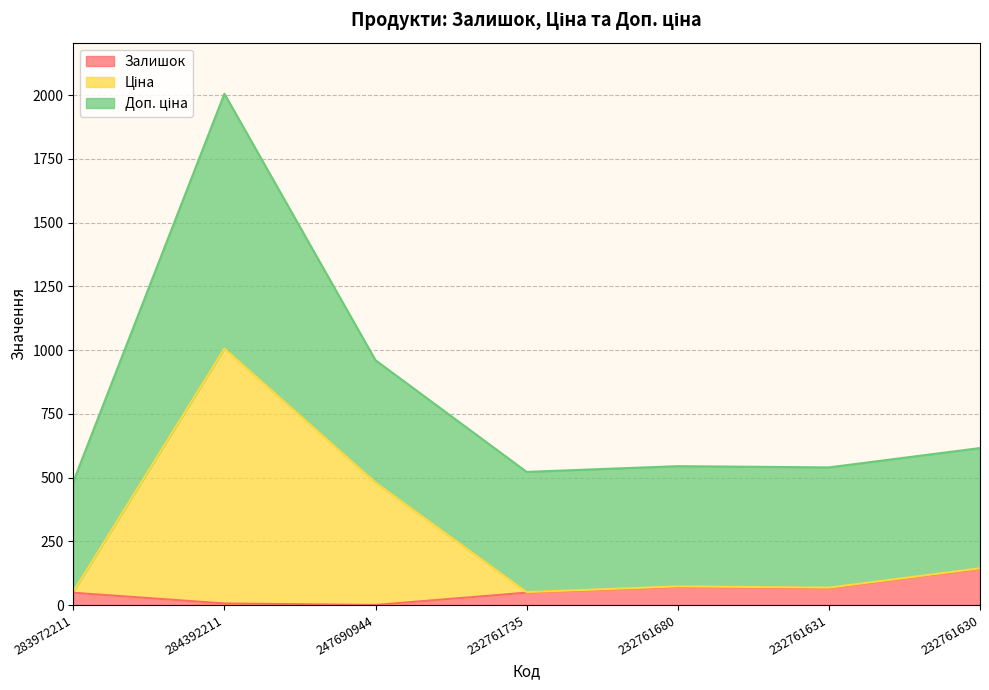

Between 284392211 and 232761735, which series saw the biggest shift?

Ціна